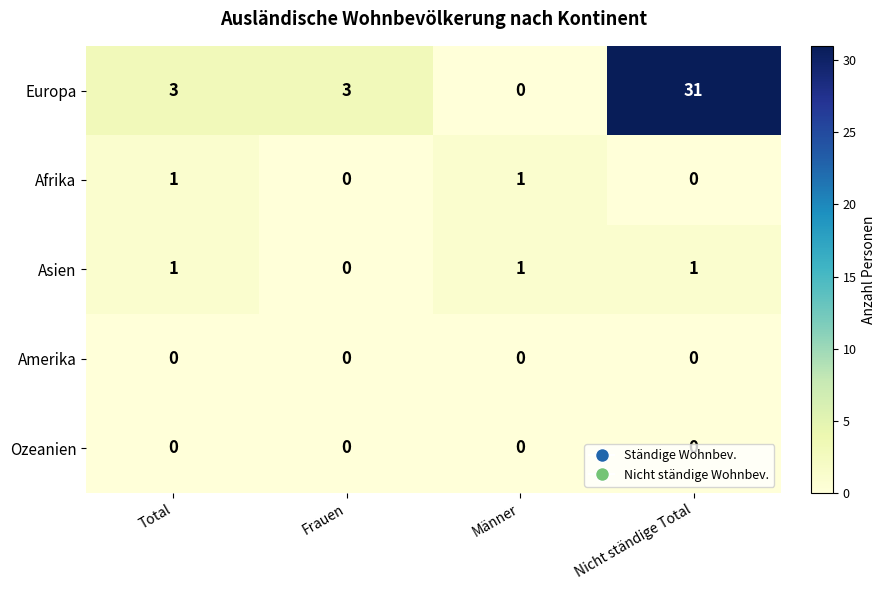

Between Frauen and Nicht ständige Total, which series saw the biggest shift?

Europa